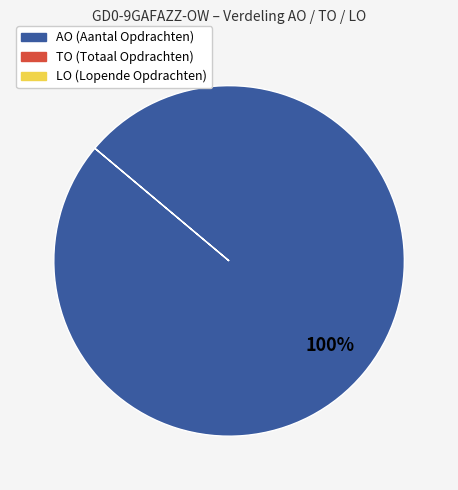

Is there a majority slice in this chart?

Yes